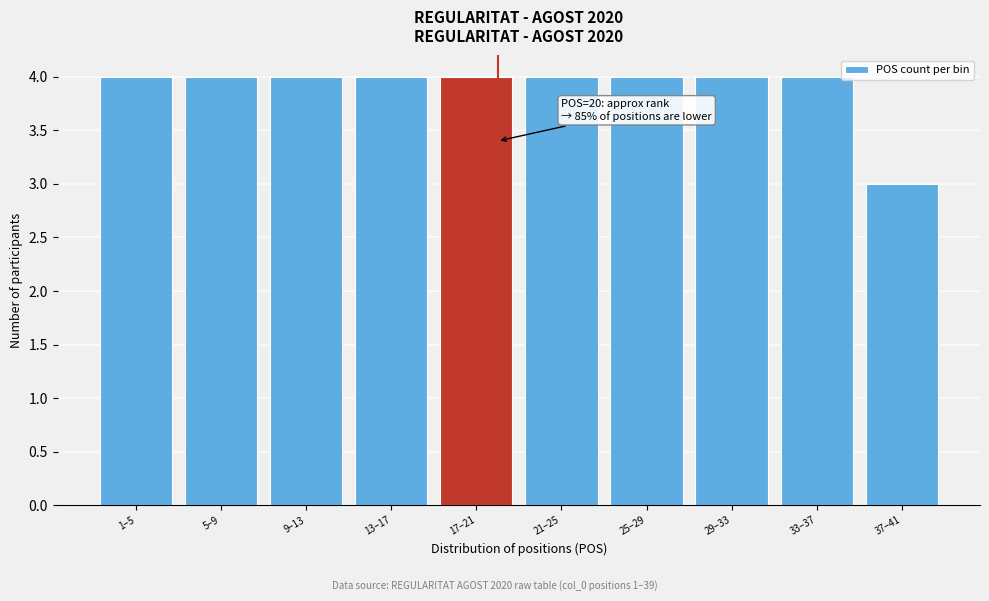

Reading left to right, extract all data points from this chart.

4	4	4	4	4	4	4	4	4	3